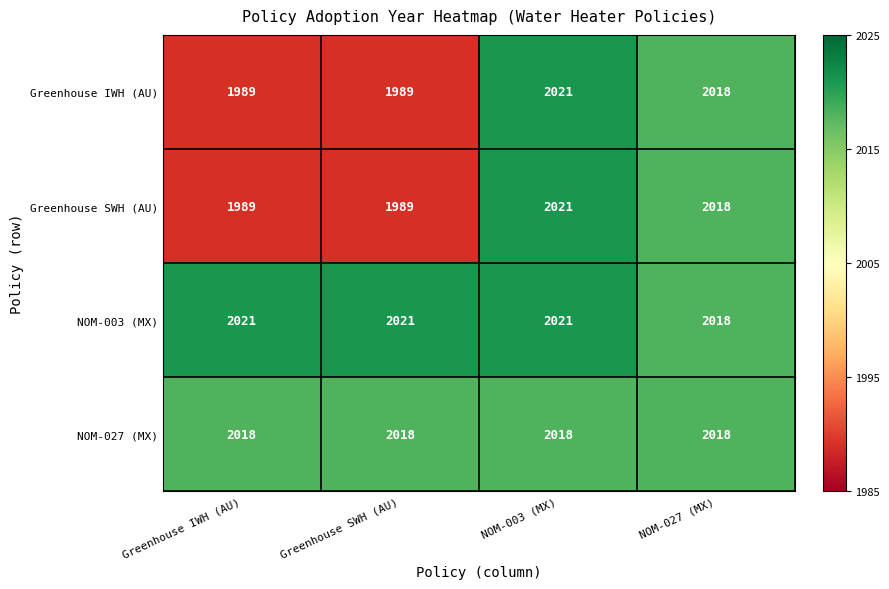

How many values in the Greenhouse SWH (AU) series are below 2018?

2